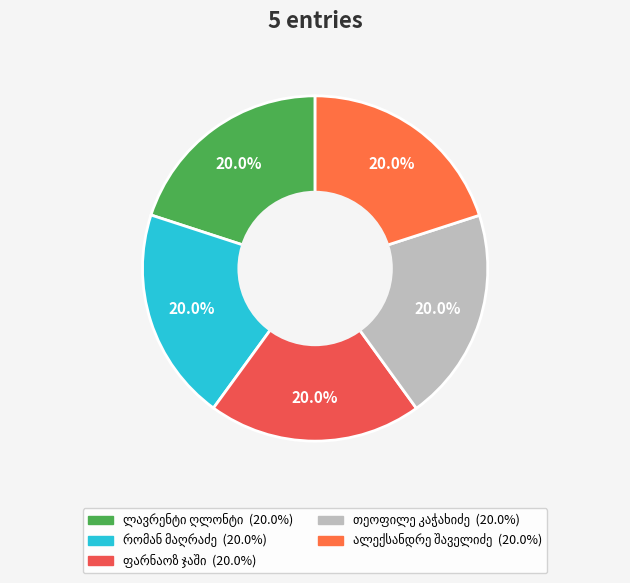

How many segments does this pie chart have?

5